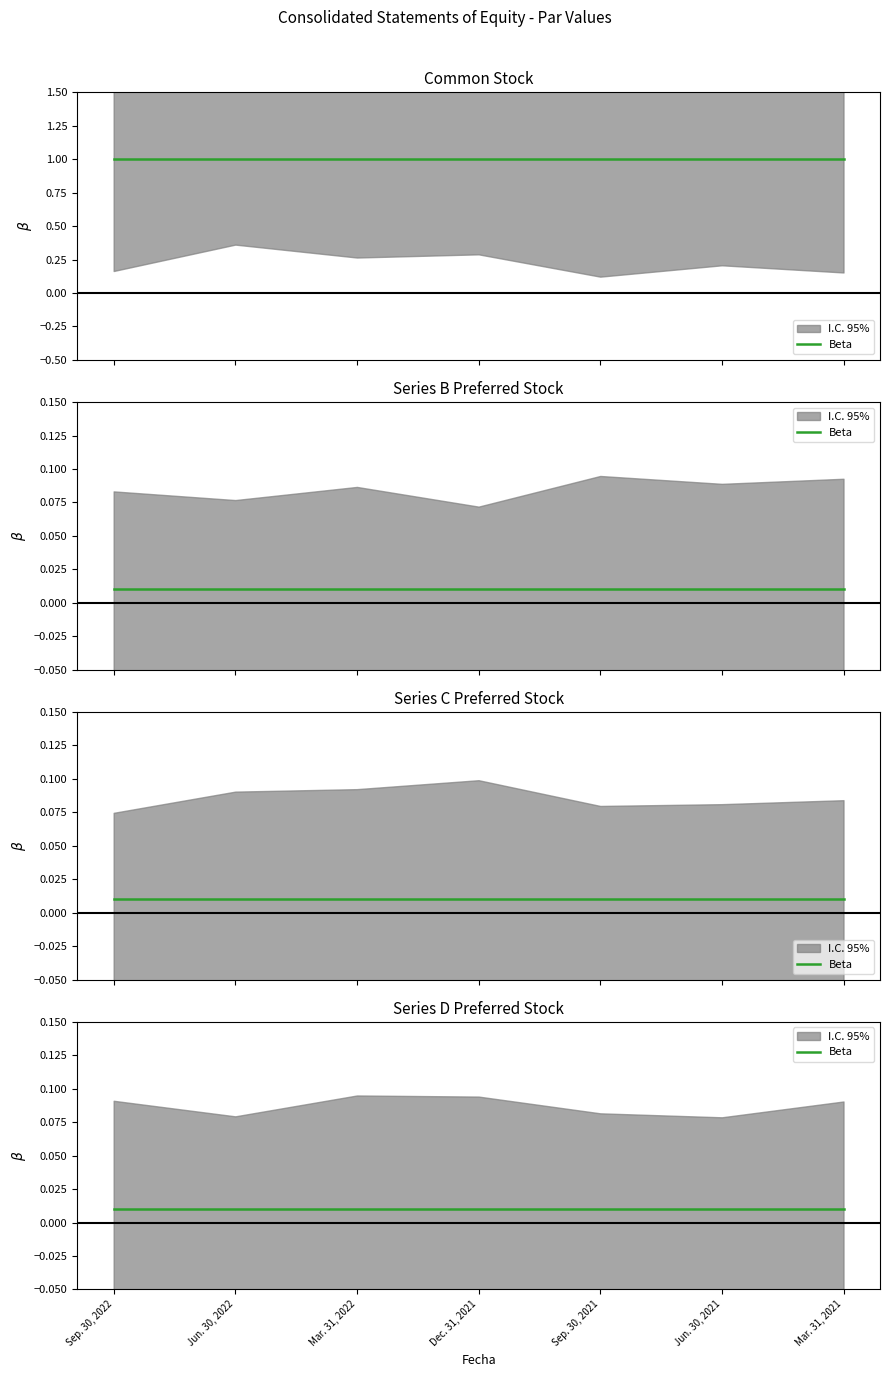

Is it true that Common stock par value equals 1.0 at Sep. 30, 2022?

True